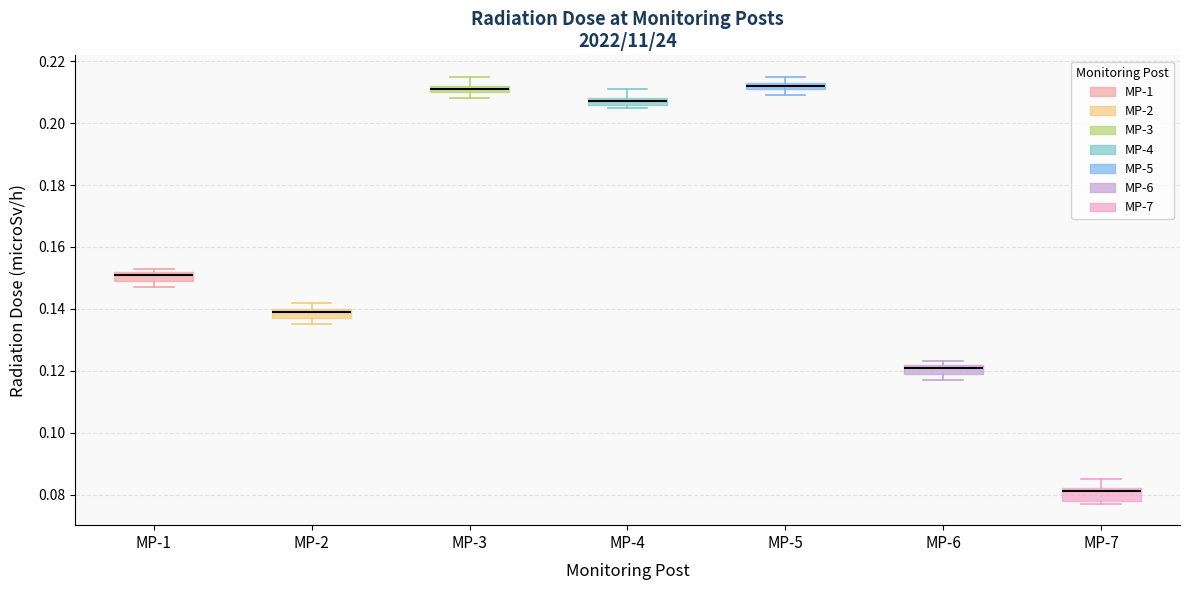

Which box's median line is the lowest?

MP-7